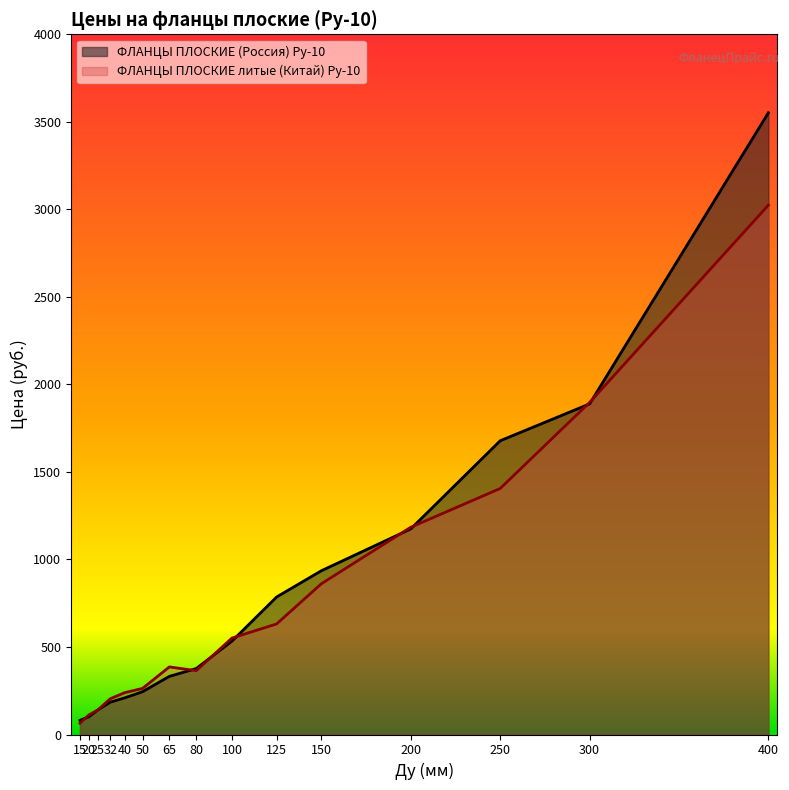

The value of ФЛАНЦЫ ПЛОСКИЕ литые (Китай) Ру-10 at 200 is 1184.0. True or false?

True